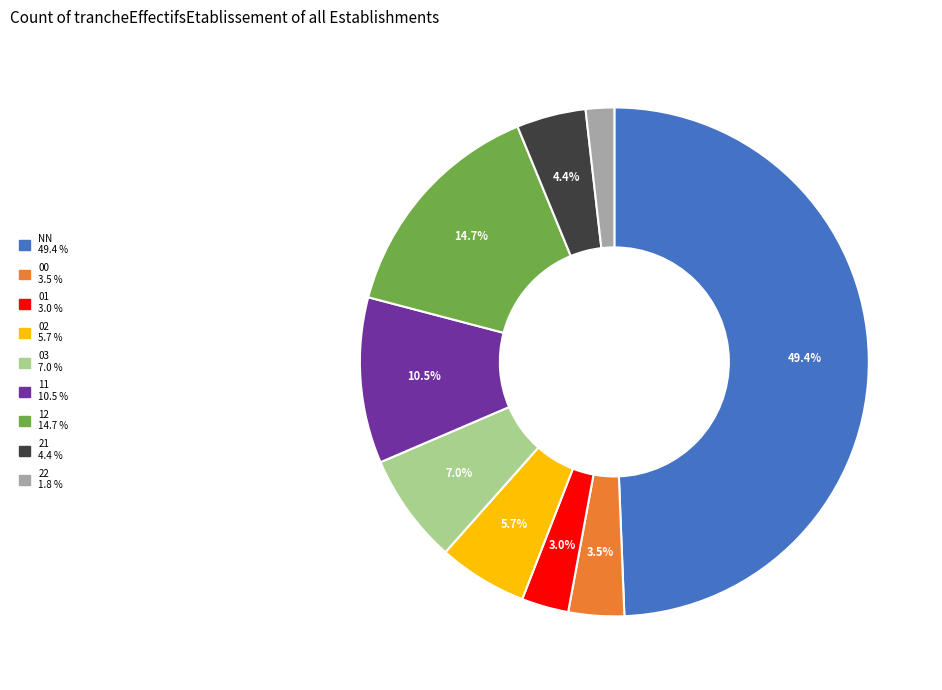

To the nearest percent, what portion does NN represent?

49%